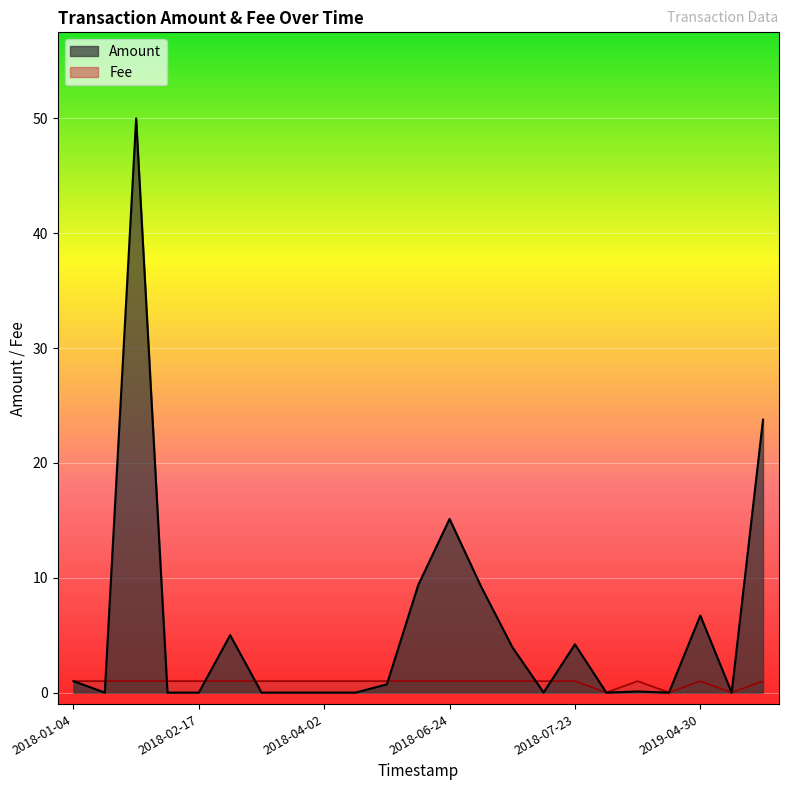

What is the average value of the Amount series?

5.6